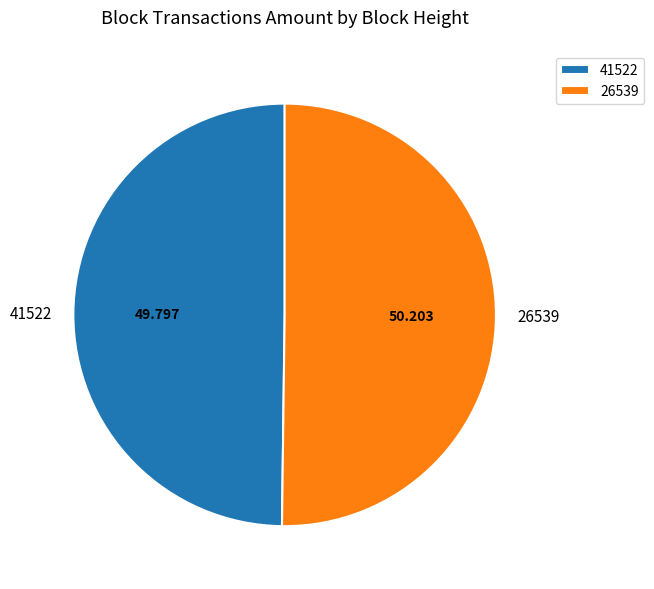

Is the sum of 41522 and 26539 greater than half?

Yes